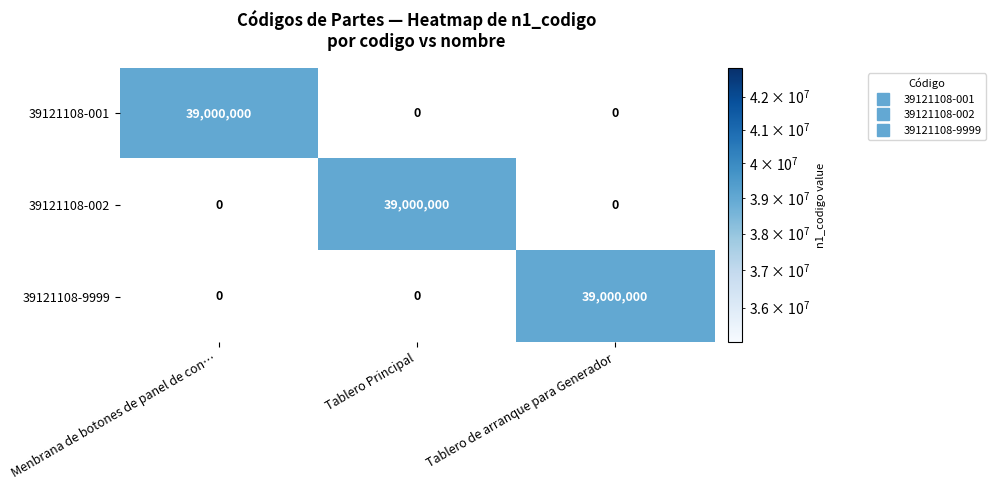

What is the total value across all series at Menbrana de botones de panel de con…?

39000000